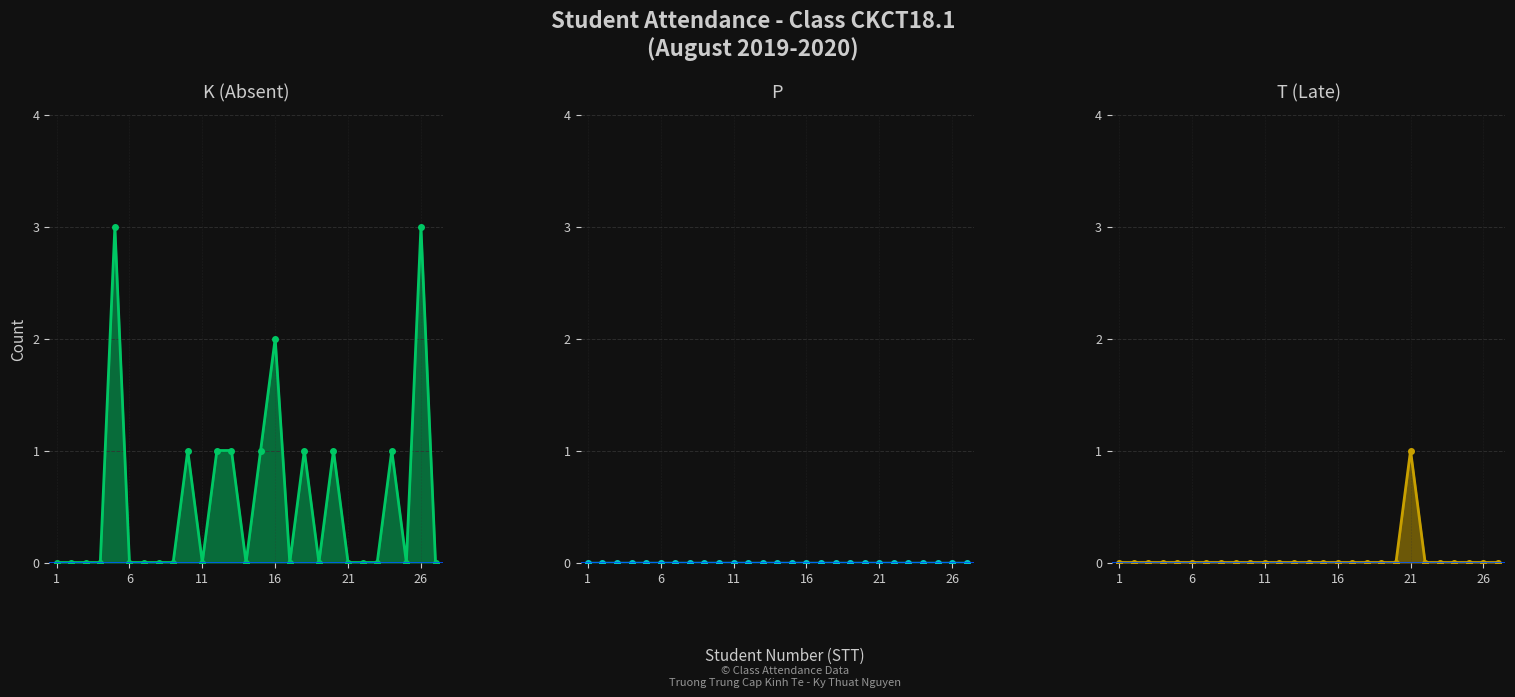

How many times do K (Absent) and T (Late) cross each other?

1